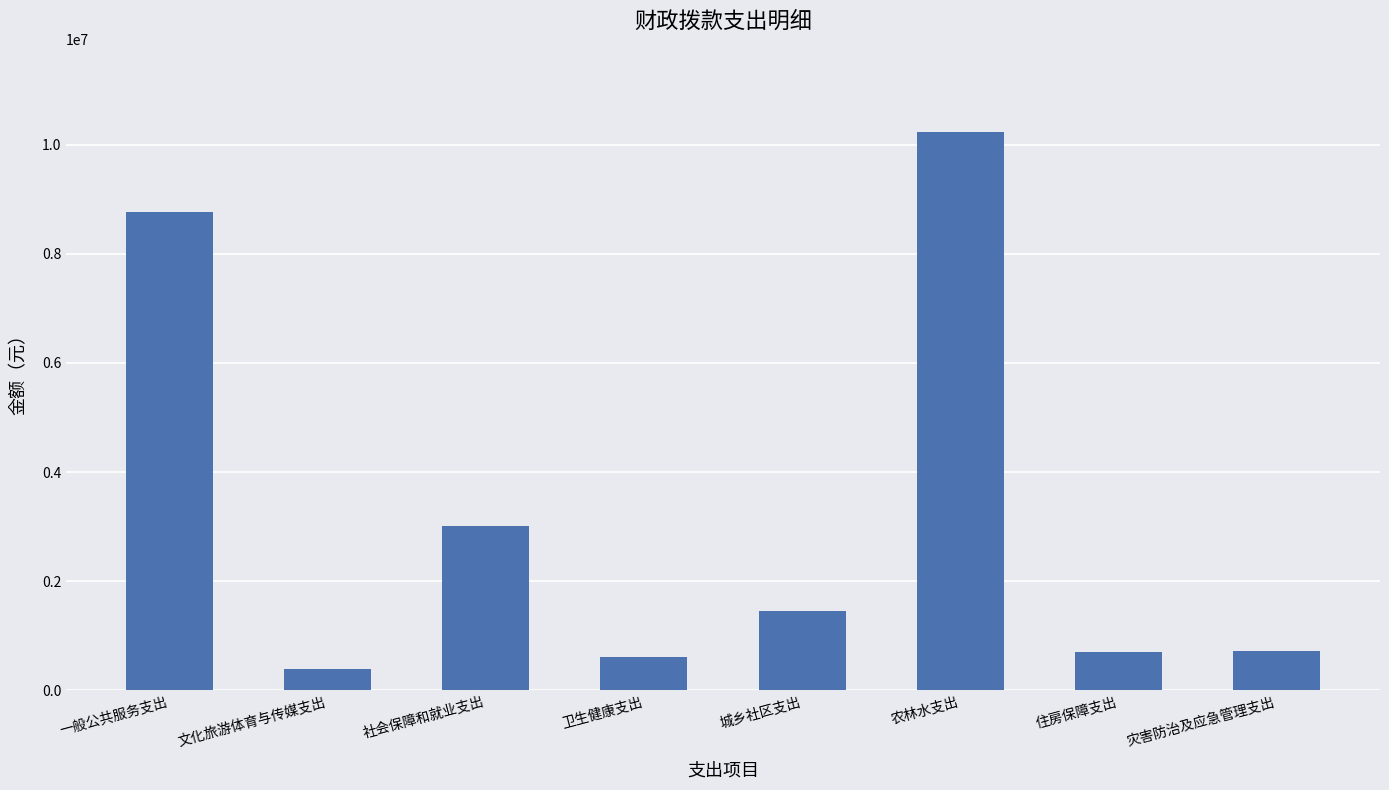

What value does the data have at 城乡社区支出?

1444052.0